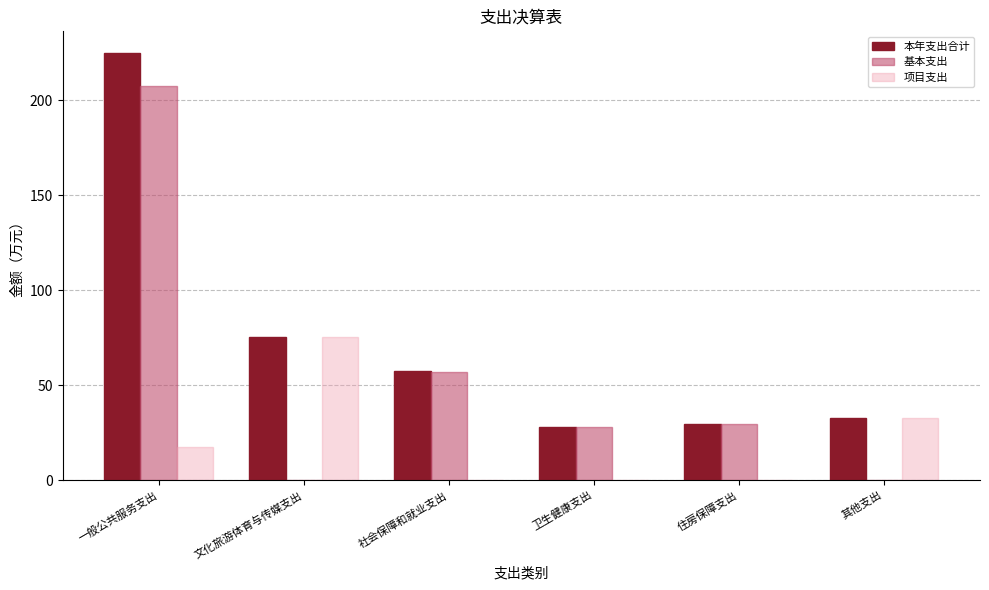

How many groups of bars are there?

6